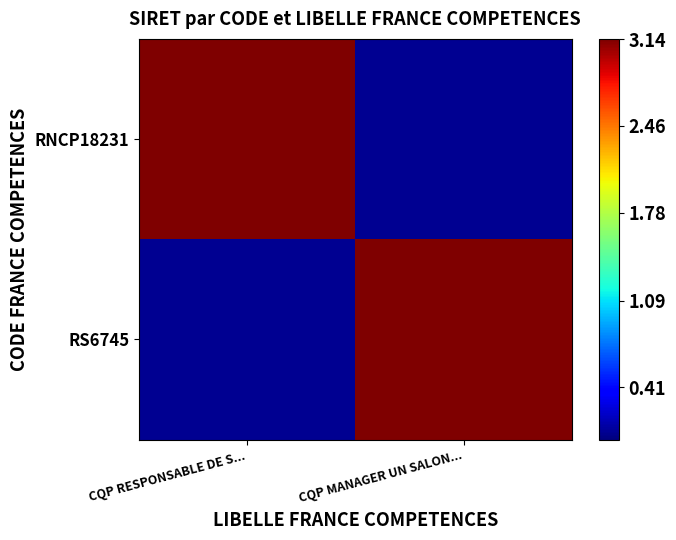

What is the difference between the highest and lowest values at CQP RESPONSABLE DE S...?

3.1